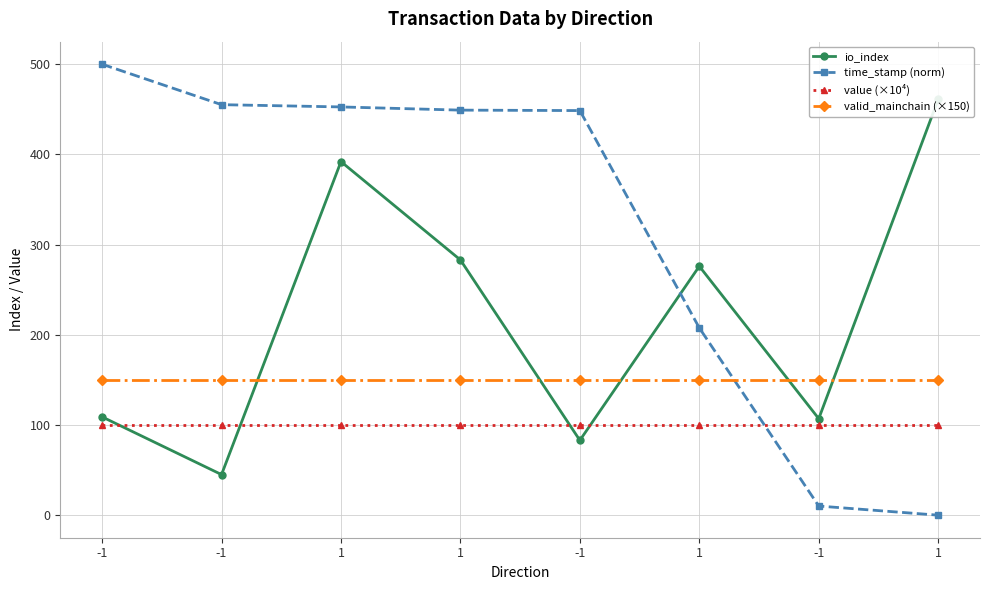

How many lines are shown in the chart?

4